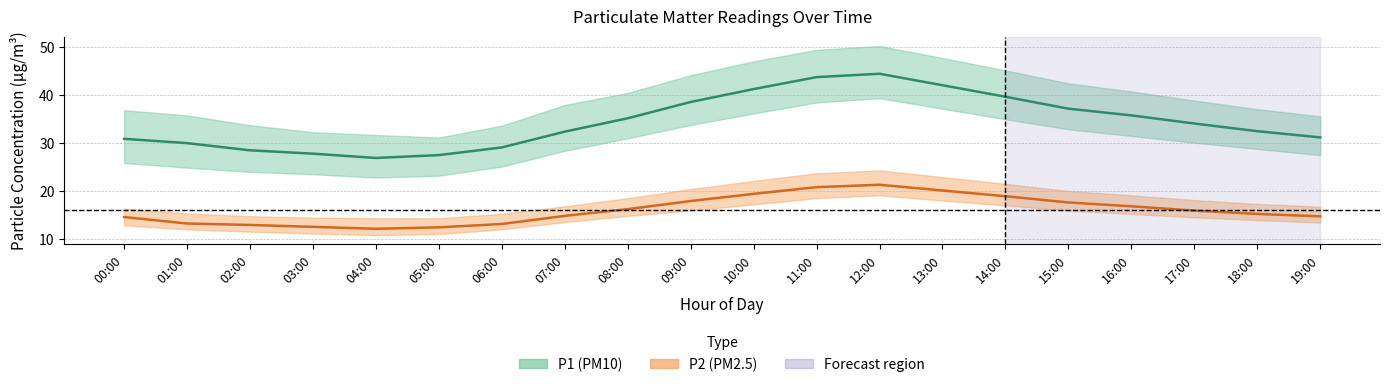

The value of P2 (PM2.5) at 04:00 is 18.5. True or false?

False